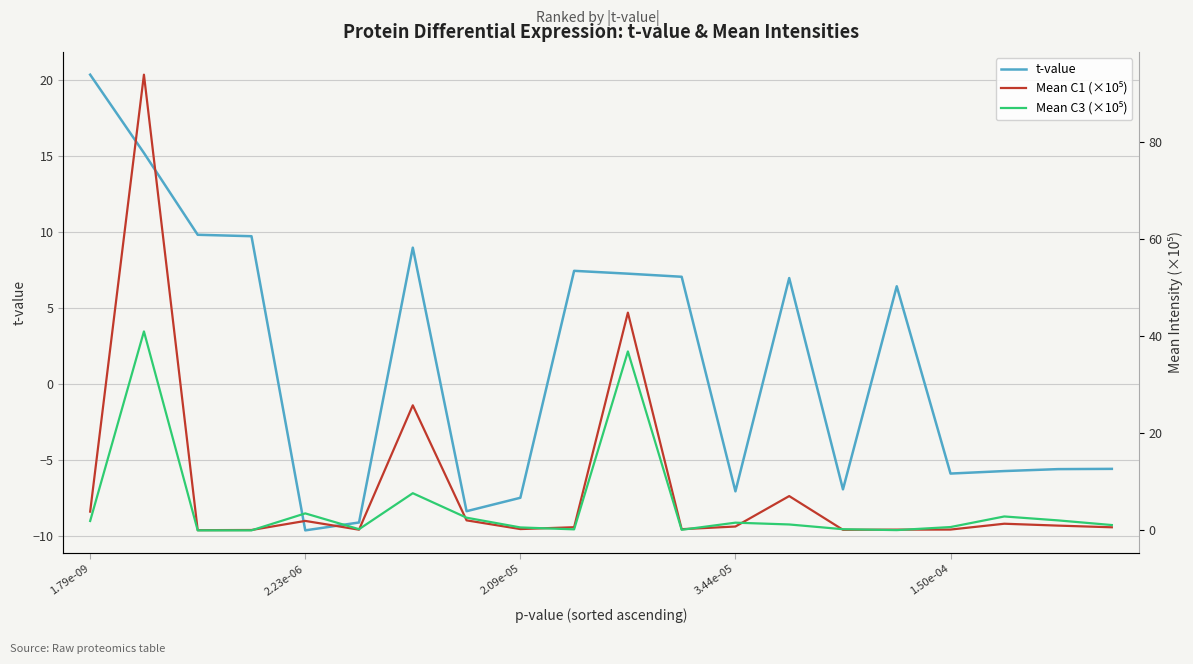

Reading left to right, what are all the values shown in this chart?

t-value: 20.4	15.2	9.8	9.7	-9.6	-9.1	9.0	-8.4	-7.5	7.5	7.3	7.1	-7.1	7.0	-6.9	6.4	-5.9	-5.7	-5.6	-5.6
Mean C1 (×10⁵): 3.9	93.8	0.0	0.1	2.0	0.1	25.7	2.1	0.3	0.7	44.8	0.3	0.8	7.1	0.1	0.2	0.2	1.4	1.0	0.6
Mean C3 (×10⁵): 1.9	40.9	0.0	0.0	3.5	0.2	7.7	2.6	0.6	0.2	36.8	0.1	1.6	1.2	0.2	0.1	0.7	2.9	2.1	1.1